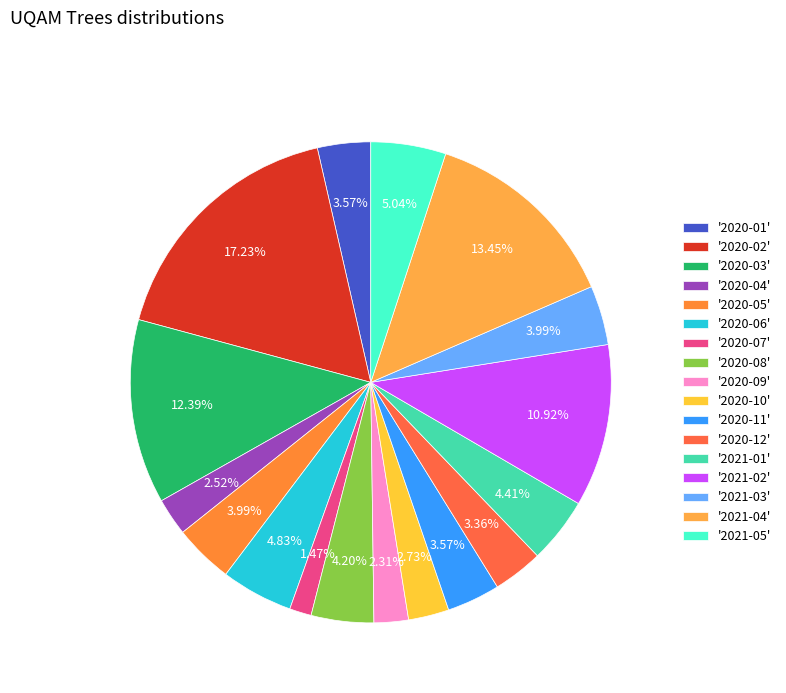

Count the number of slices in the pie.

17